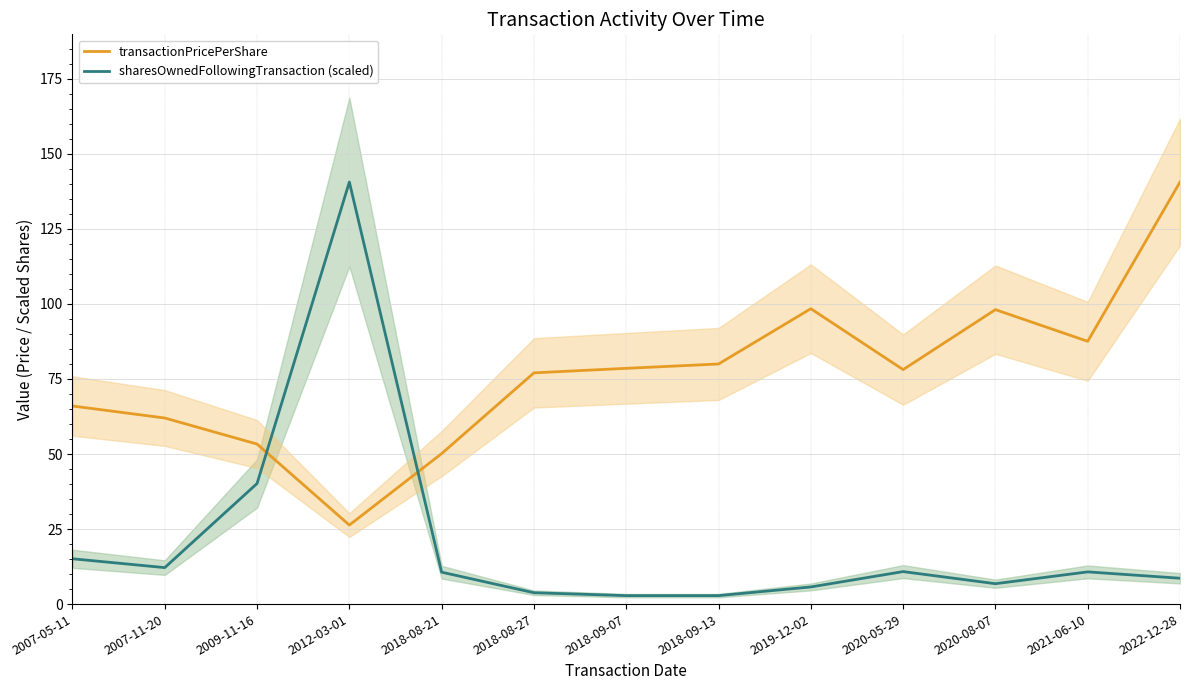

Rank the series at 2021-06-10 from highest to lowest value.

transactionPricePerShare, sharesOwnedFollowingTransaction (scaled)